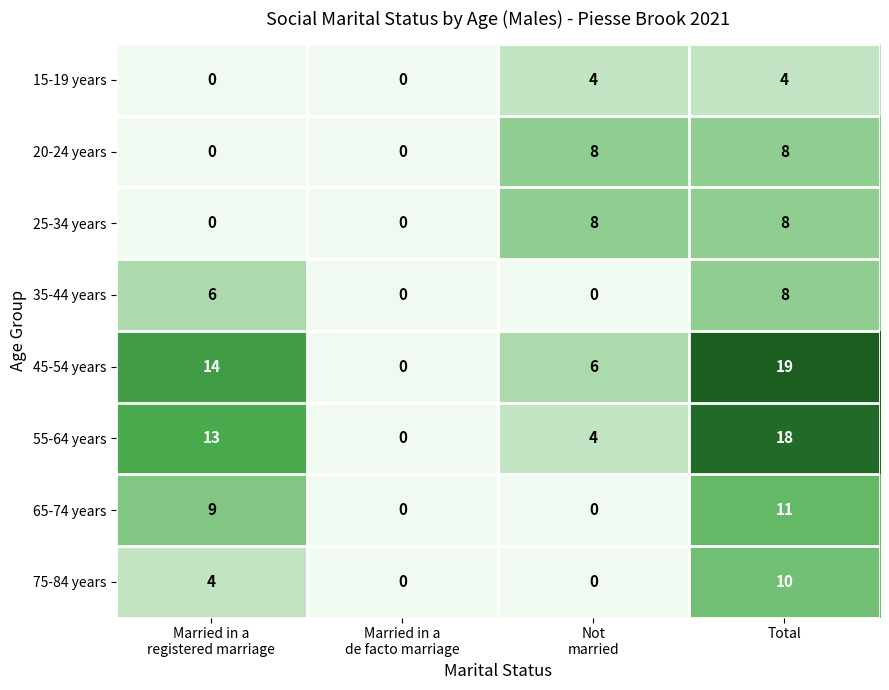

At how many categories does at least one series exceed 5?

3